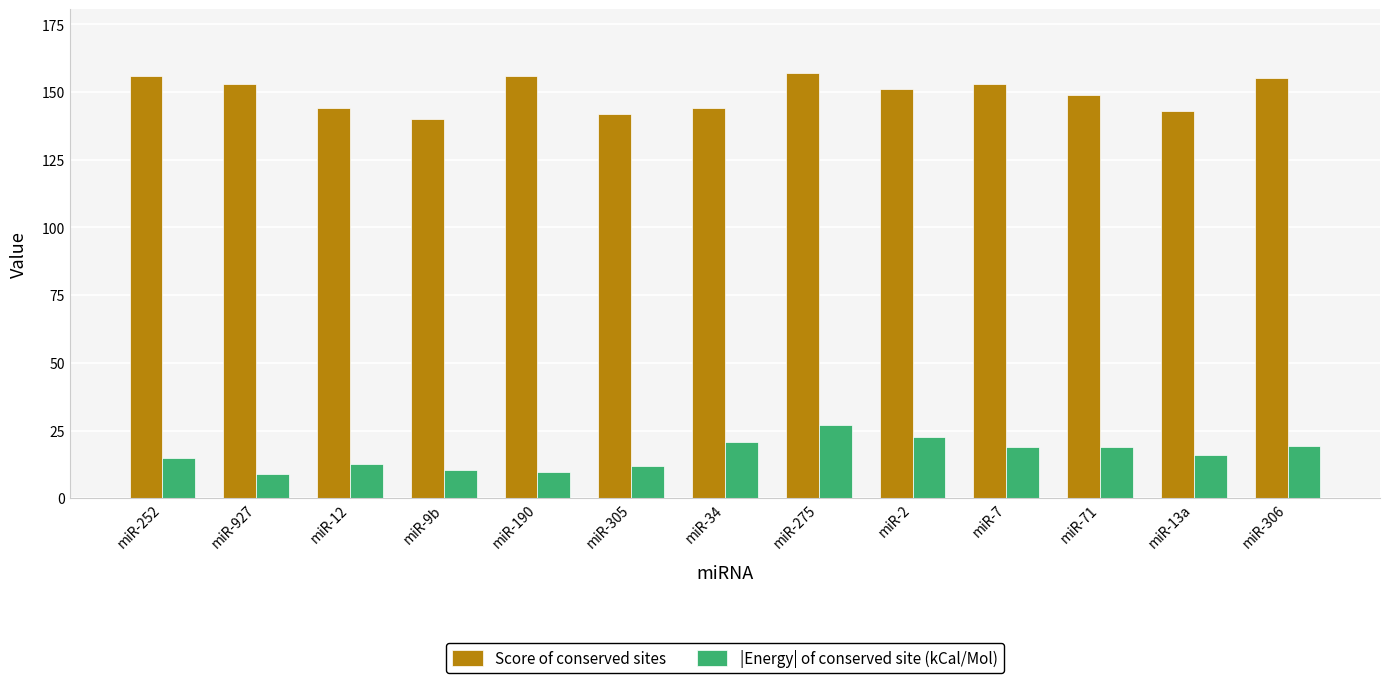

What is the spread (max minus min) of values at miR-2?

128.6